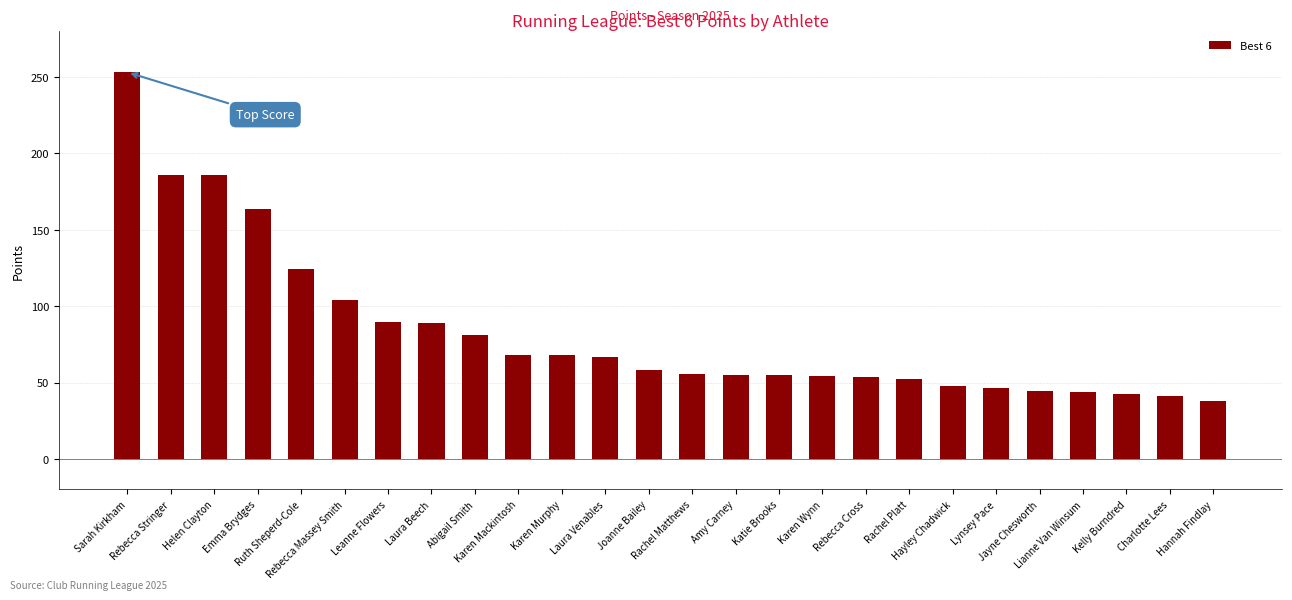

How many values are below 58?

13